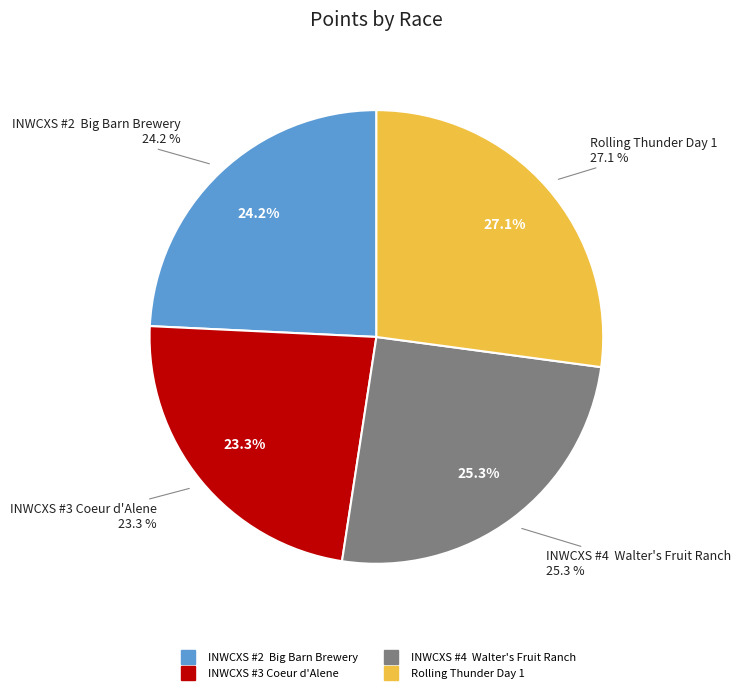

True or false: INWCXS #3 Coeur d'Alene accounts for 12% of the total.

False